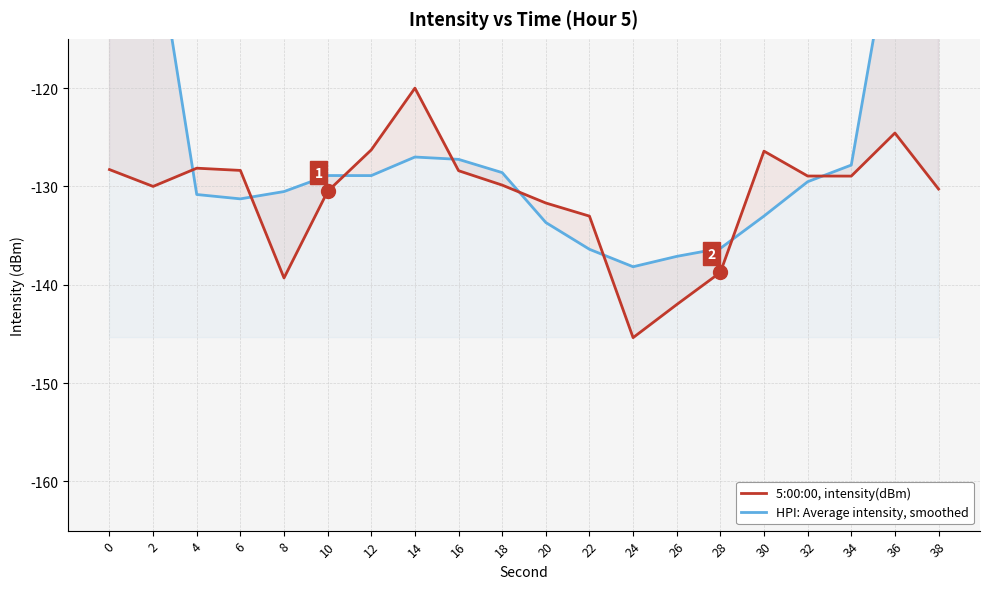

Which series has the largest total across all categories?

HPI: Average intensity, smoothed